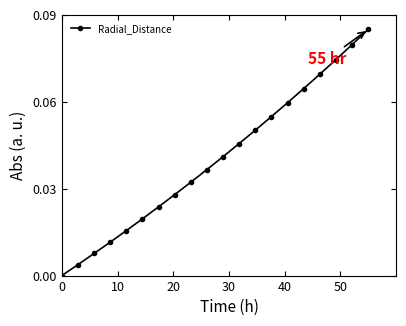

What is the sum of all values?

0.8